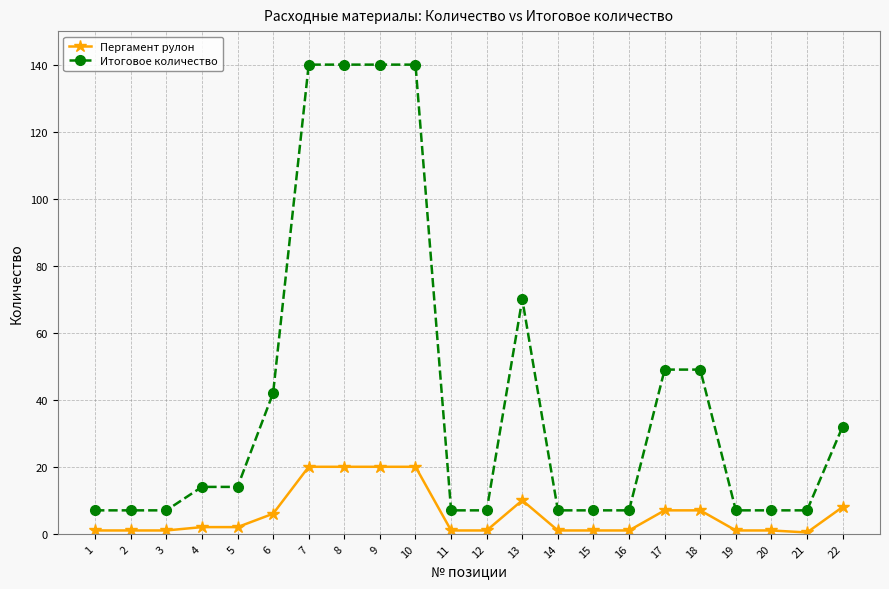

What is the value of the Итоговое количество point at the 5th from the left?

14.0